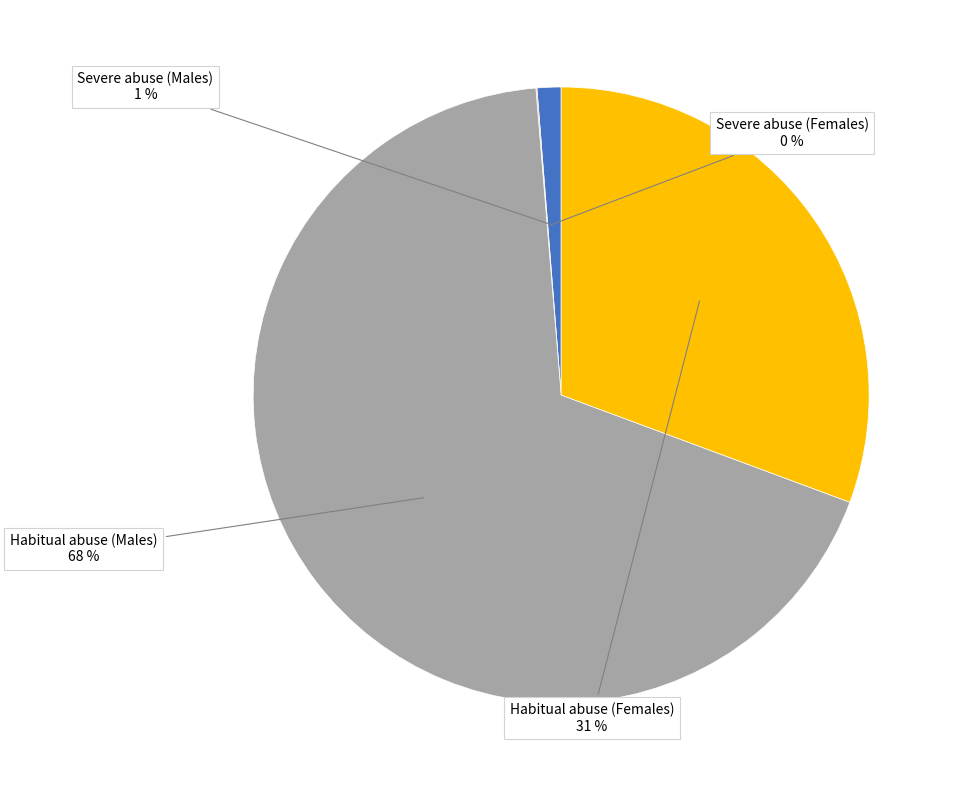

To the nearest percent, what is the average slice percentage?

25%